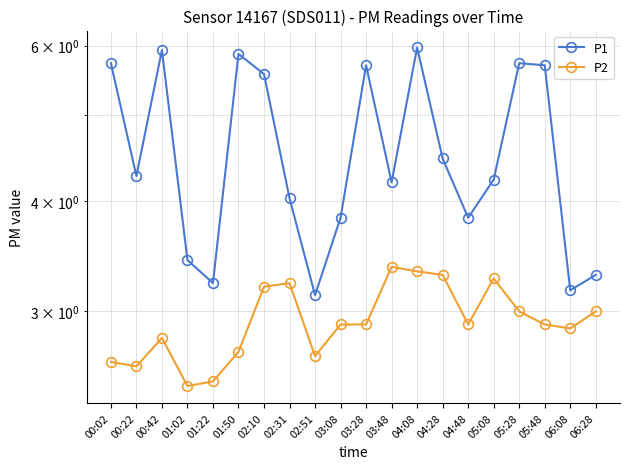

What is the difference between the highest and lowest values at 00:02?

3.1